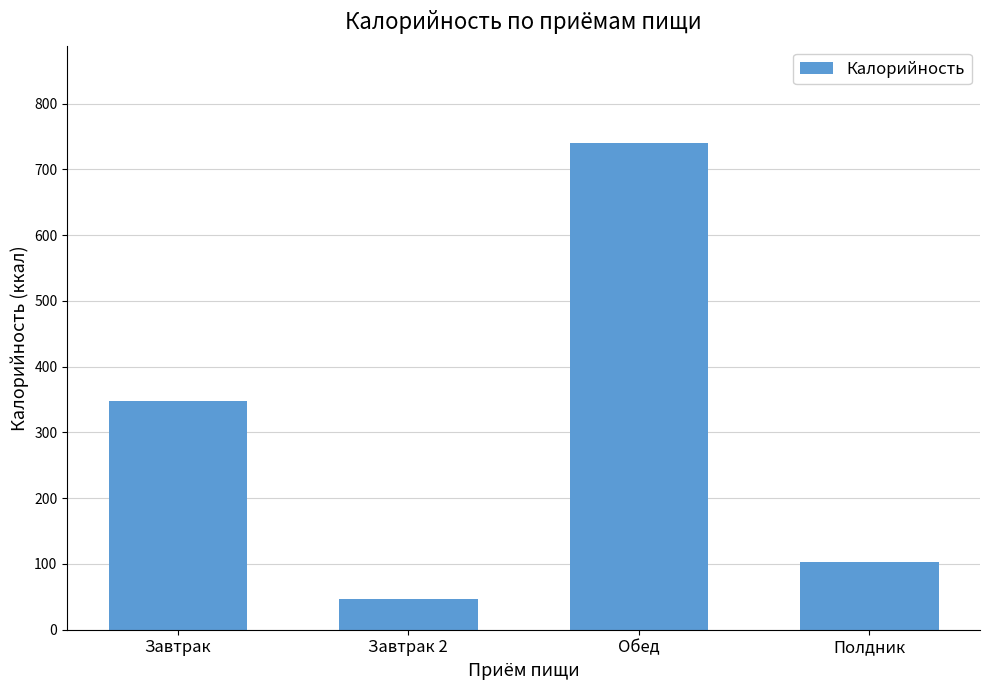

How many bars are there in total?

4